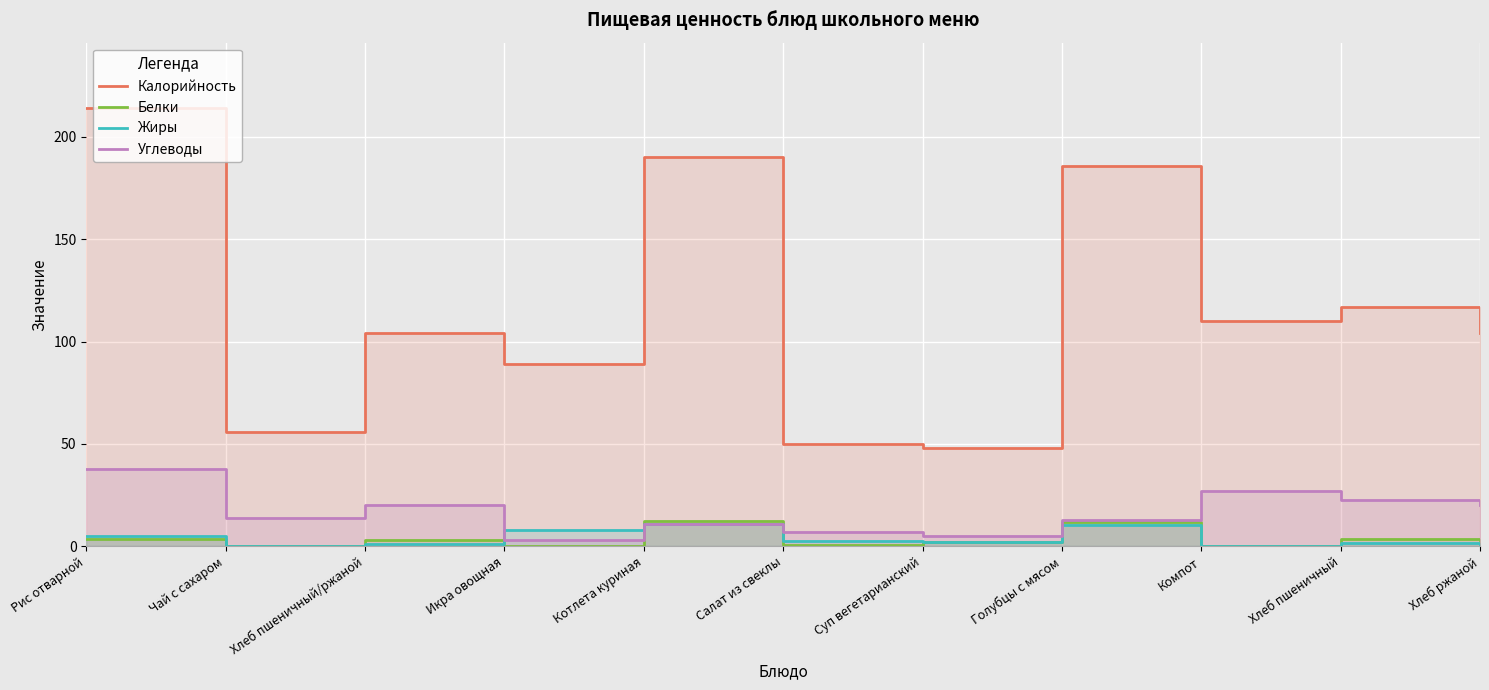

How many interior local valleys does the Жиры series have?

3